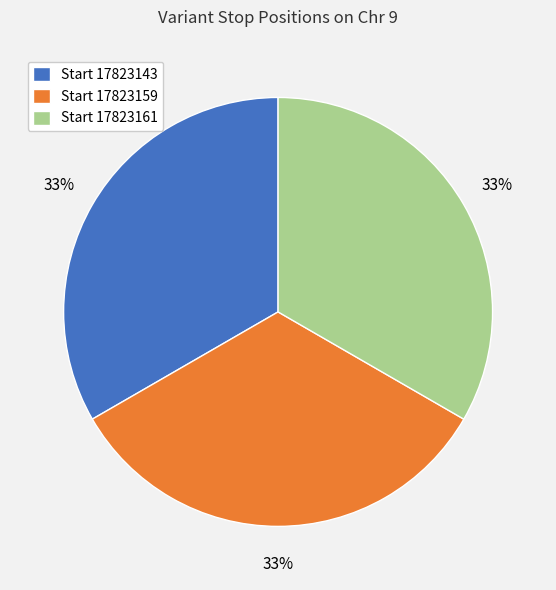

To the nearest percent, what percentage of the pie is Start 17823161?

33%